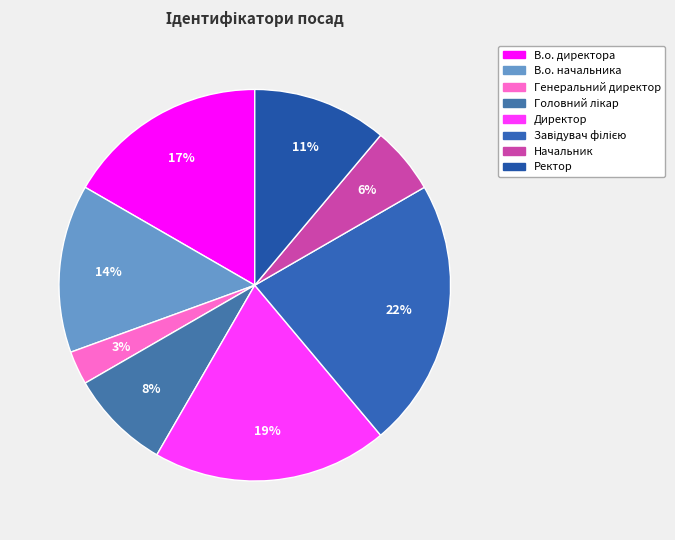

Approximately how many times larger is the value at Генеральний директор compared to Головний лікар?

0.3